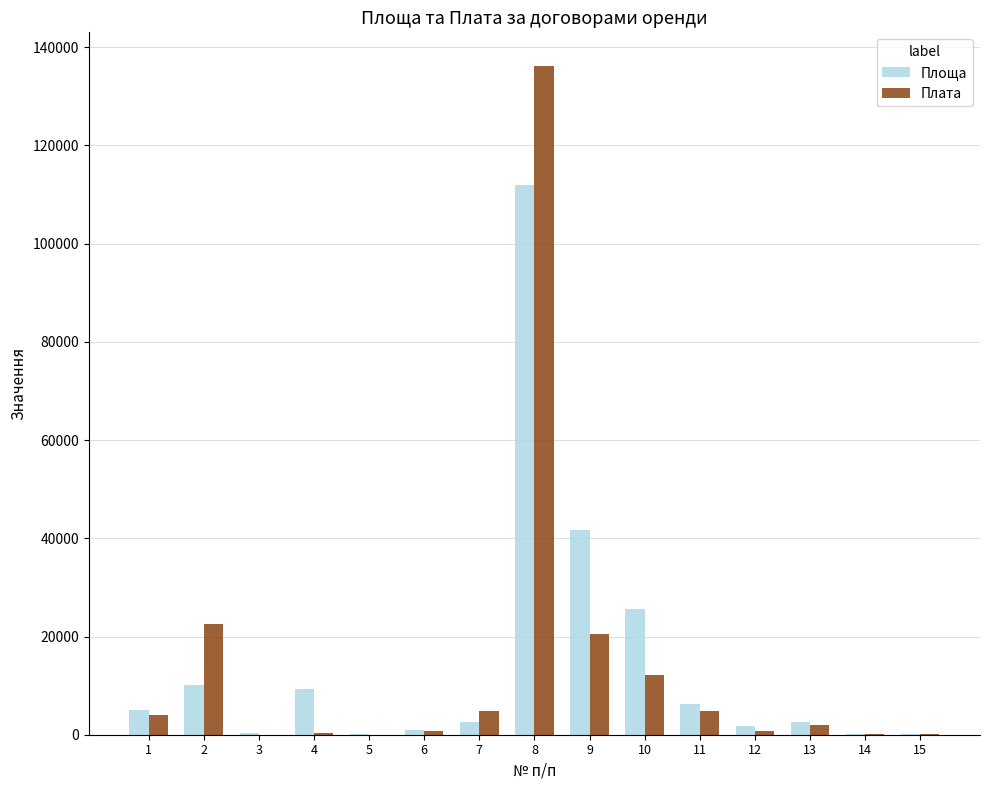

Is the value of Плата at 8 greater than the value of Площа at 13?

Yes